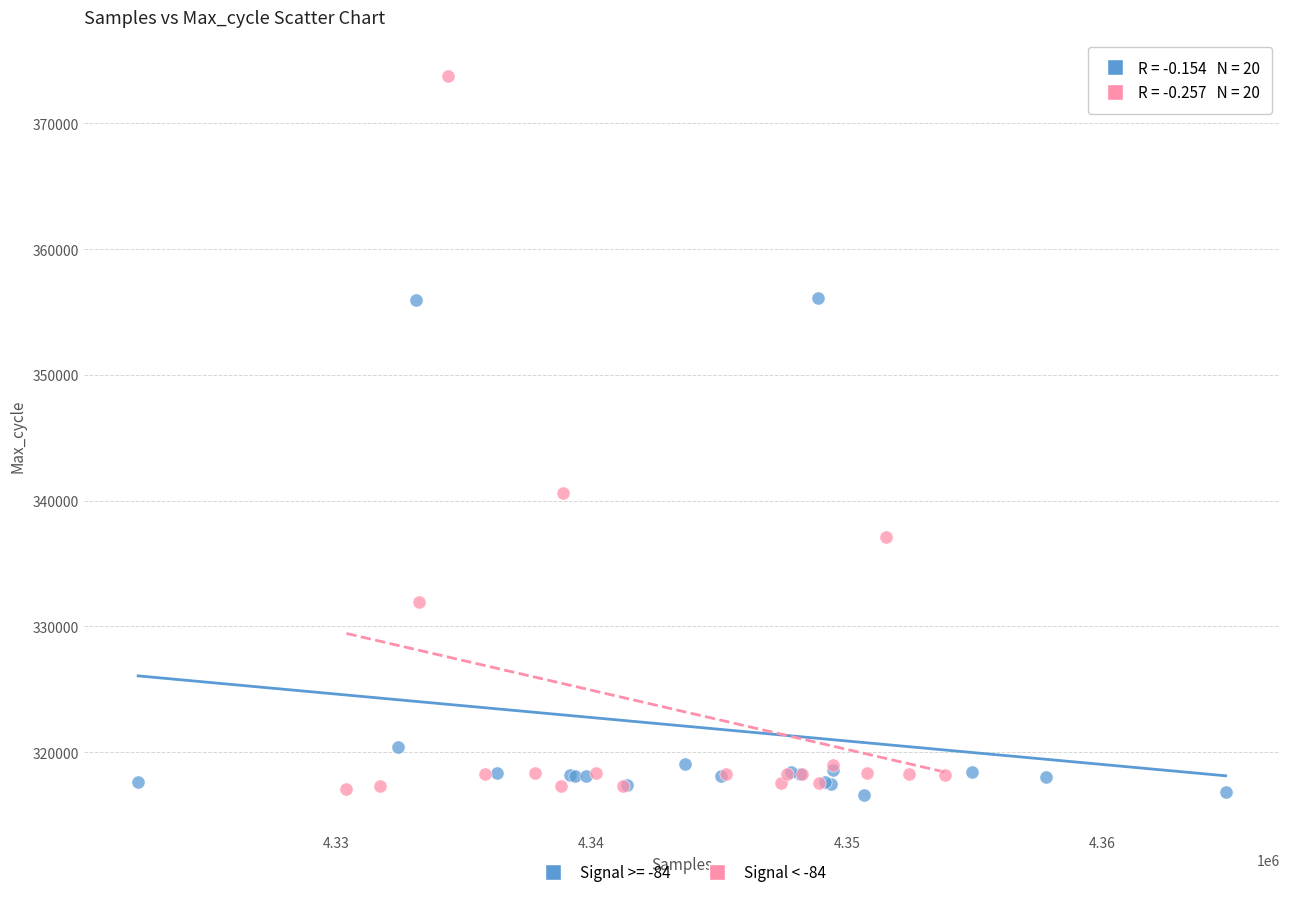

Which series contains the highest Y value?

Signal < -84